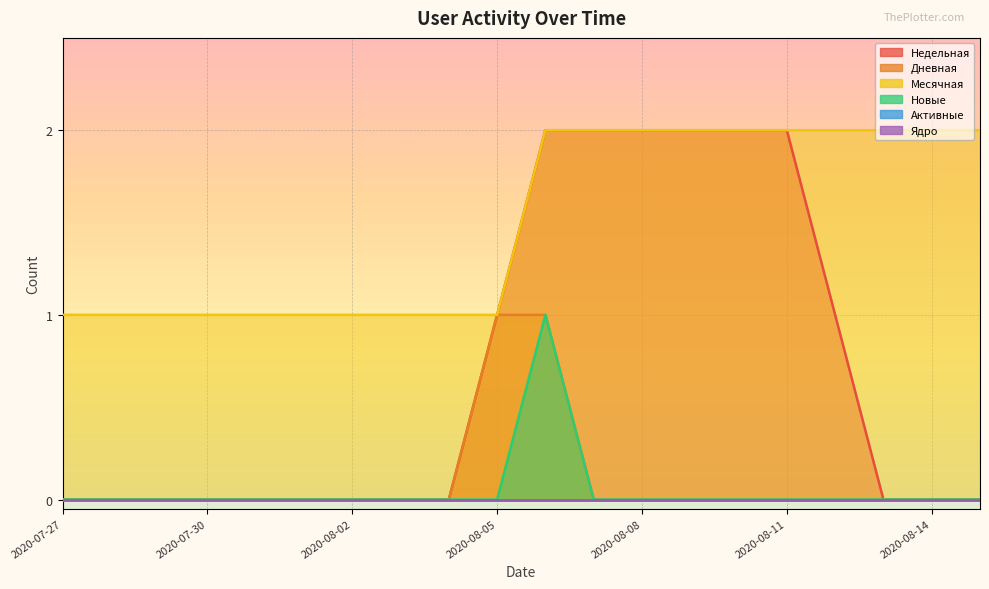

The Новые series shows 0 at 2020-08-07. True or false?

True